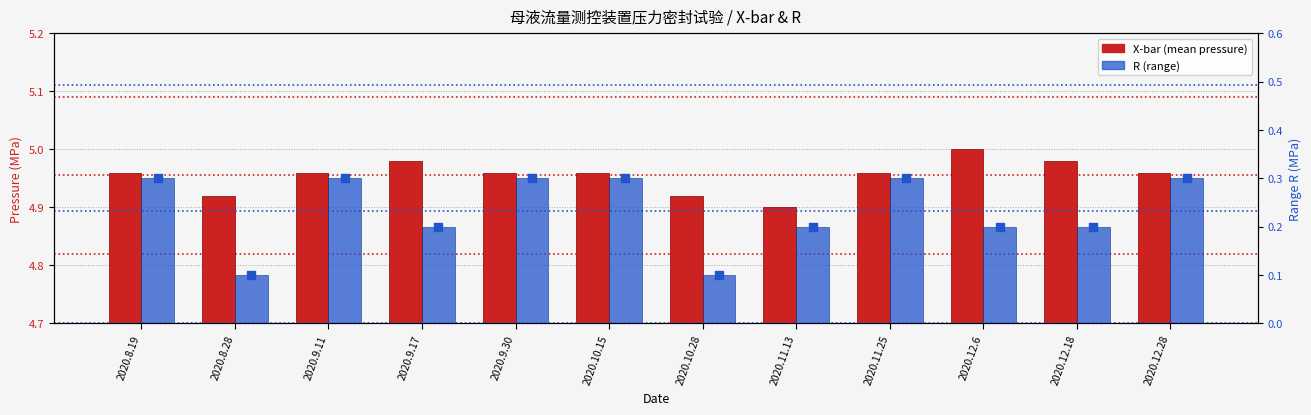

At how many categories does at least one series exceed 4?

12